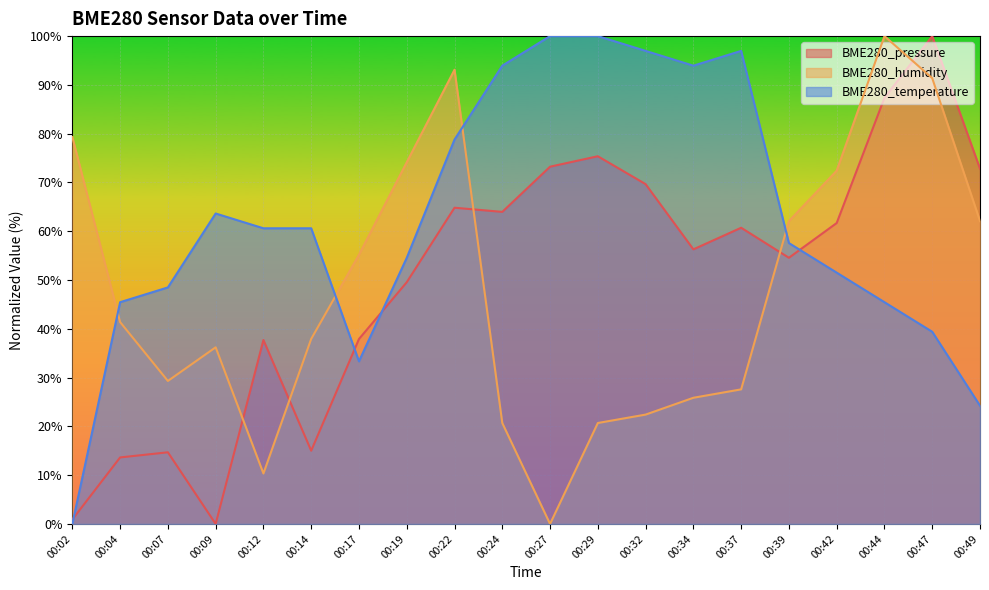

Which category has the highest value across all series?

00:47